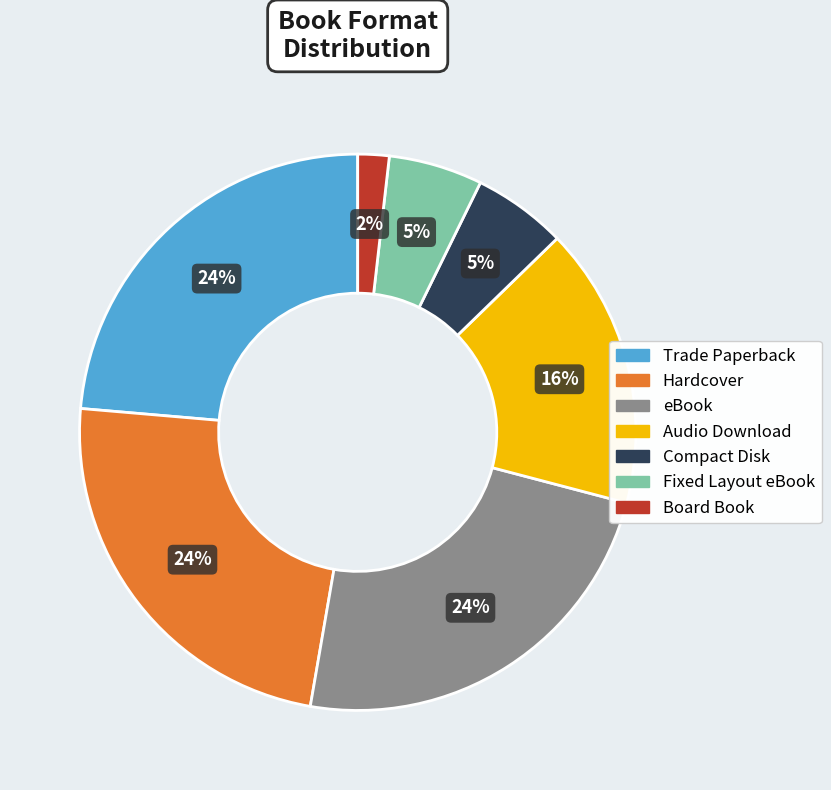

The Hardcover slice represents 14% of the pie. True or false?

False